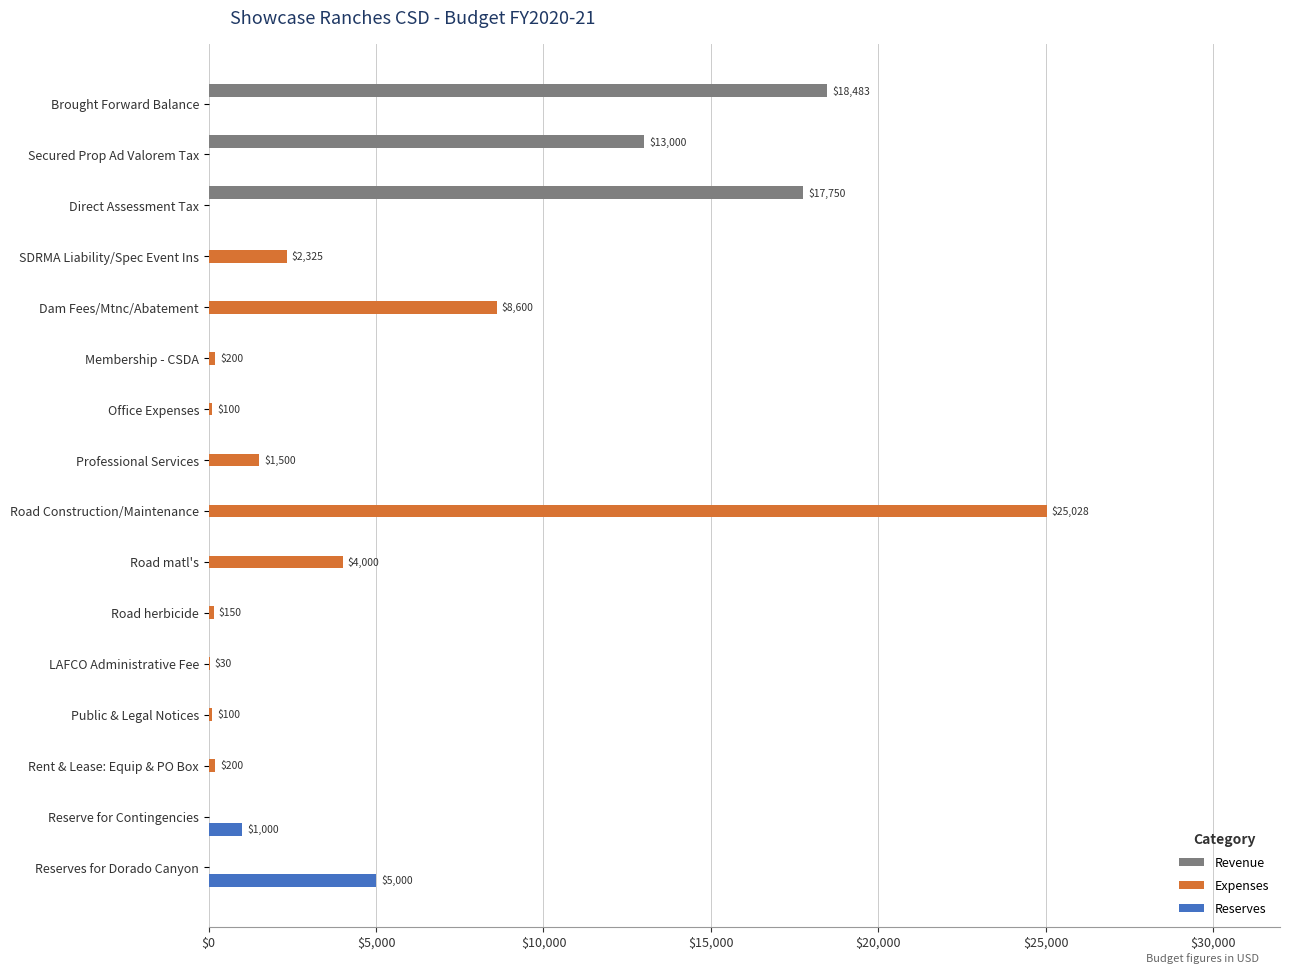

The Expenses series shows 2677 at Road matl's. True or false?

False